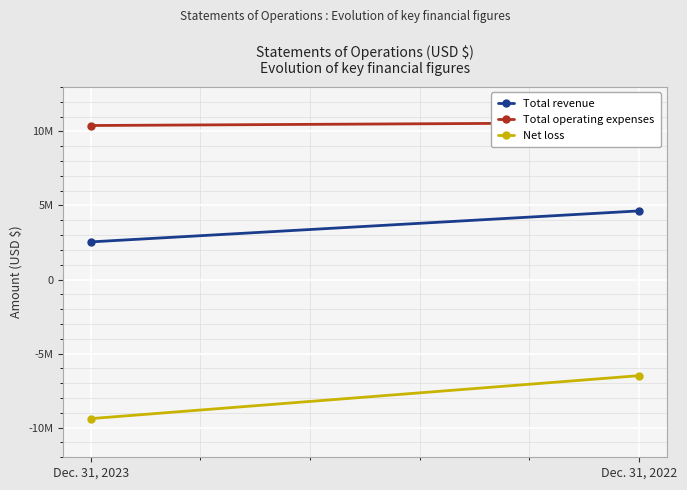

Rank the series by their average value, from lowest to highest.

Net loss, Total revenue, Total operating expenses